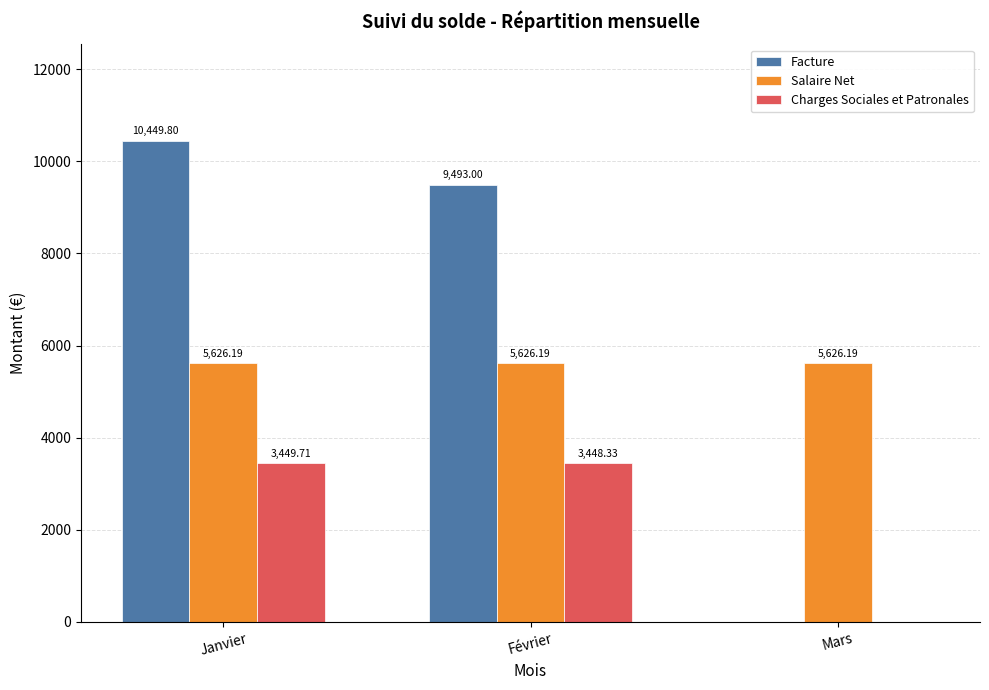

What is the sum of all Salaire Net values?

16878.6